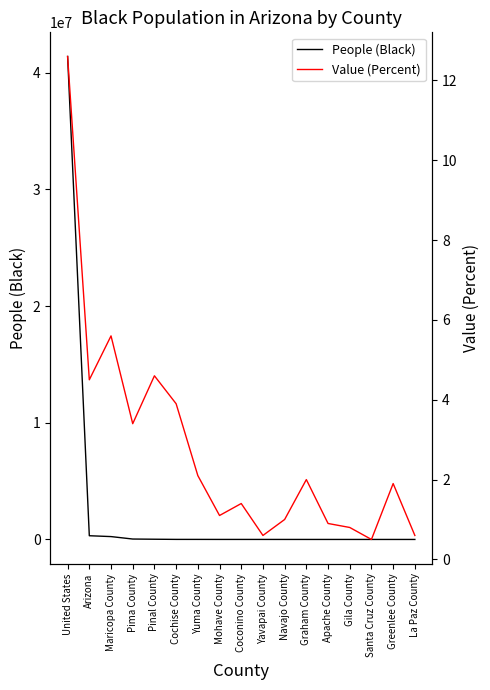

Which category has the lowest value across all series?

Santa Cruz County